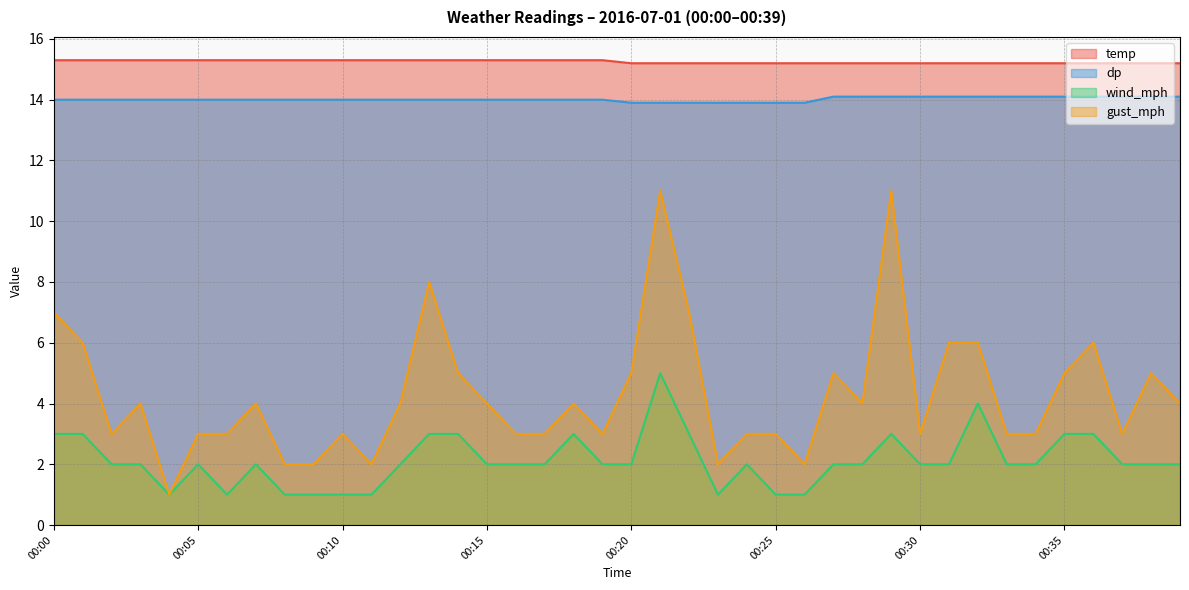

What is the value of the temp point at the 13th from the left?

15.3